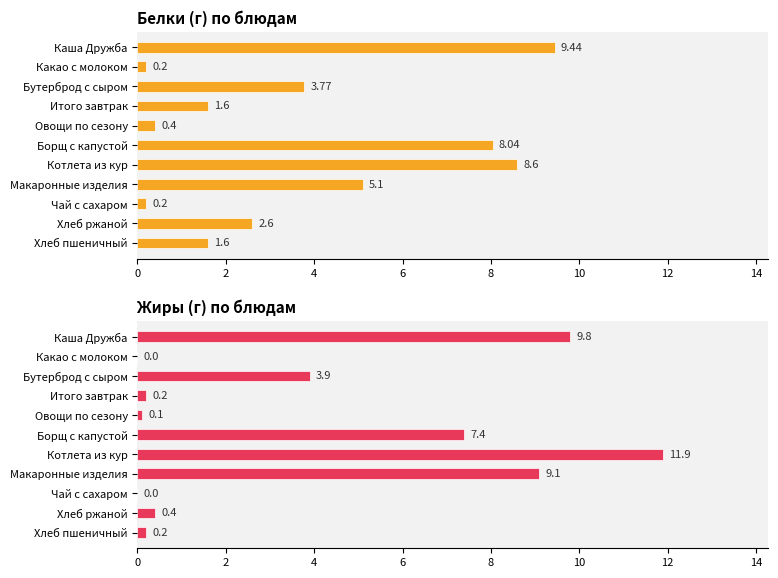

Which series has the widest spread of values?

Жиры